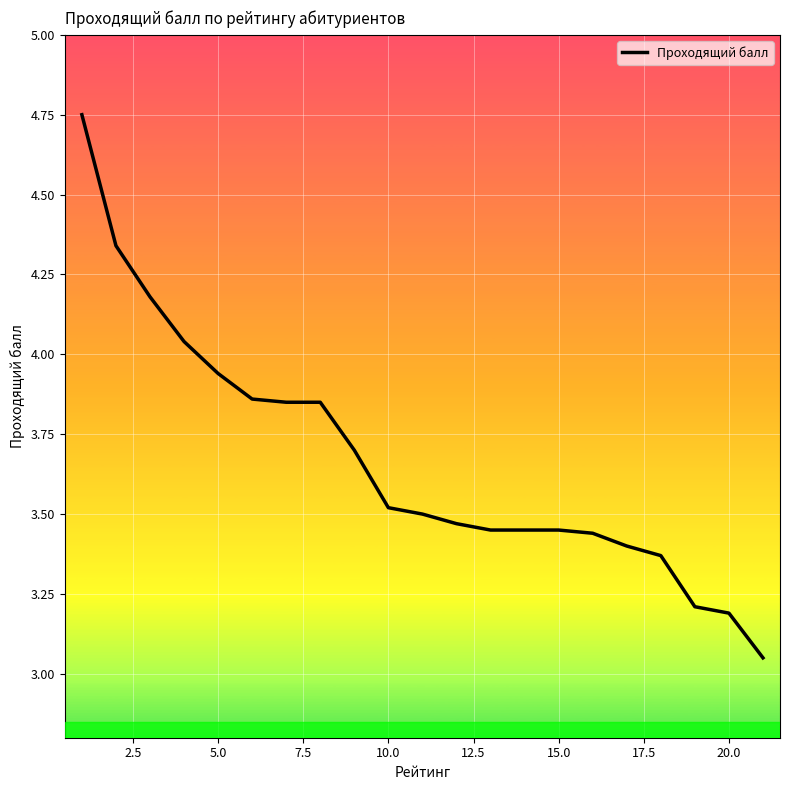

What is the difference between the maximum and minimum values?

1.7